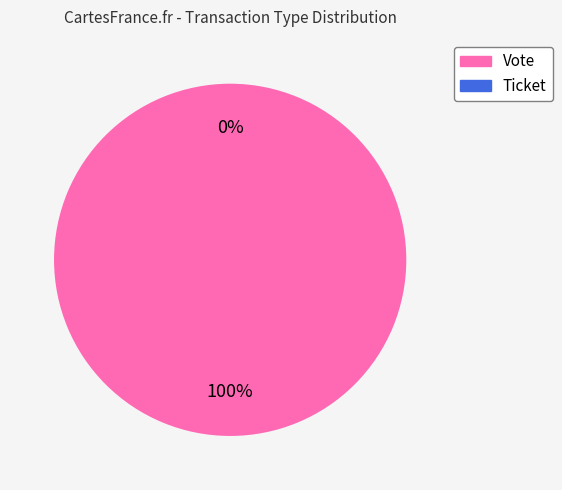

How many slices are in this pie chart?

2